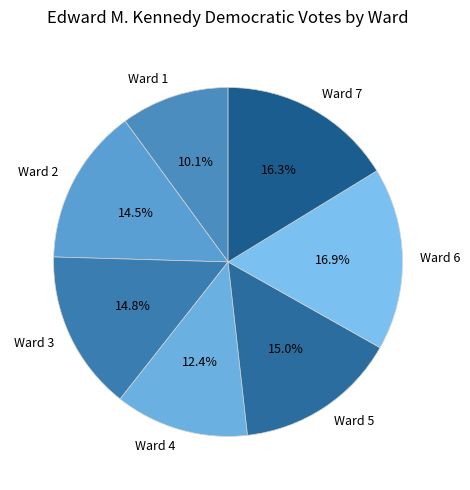

Combined, do Ward 1 and Ward 3 account for over 50%?

No